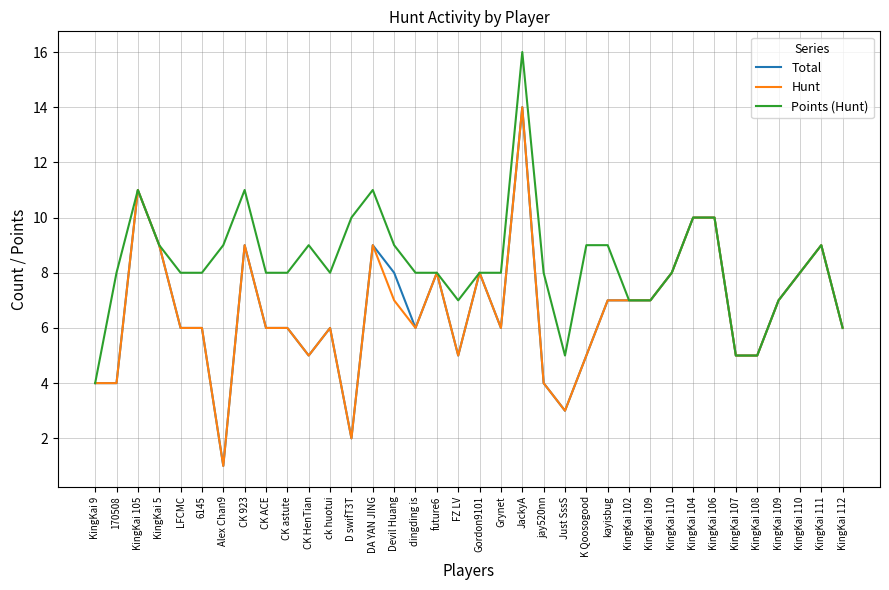

What is the difference between the maximum and minimum values in the Total series?

13